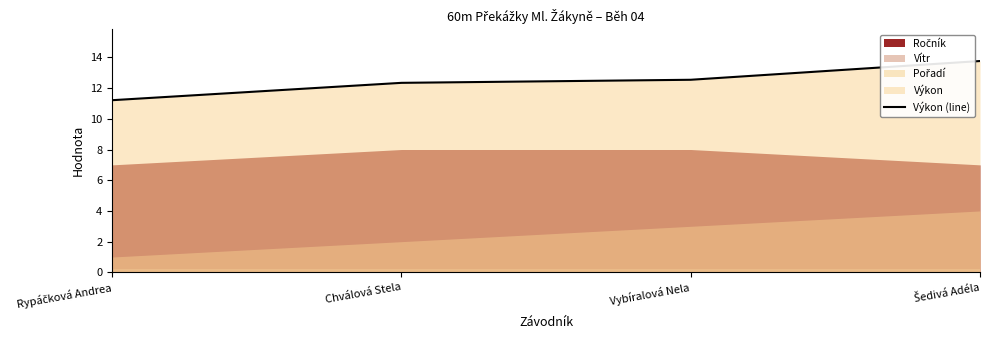

What is the approximate value at Chválová Stela?

12.3